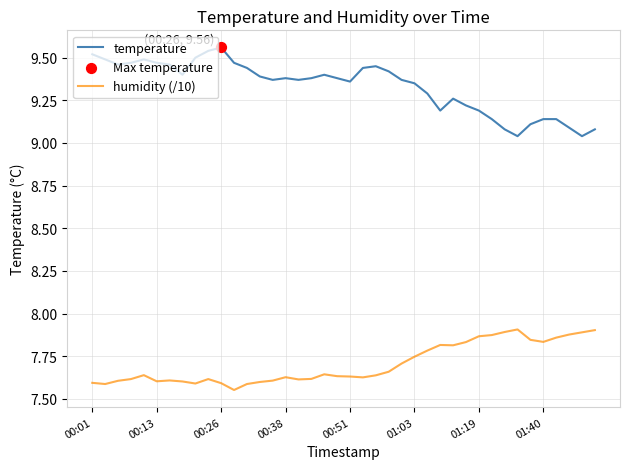

At how many categories does at least one series exceed 9?

40